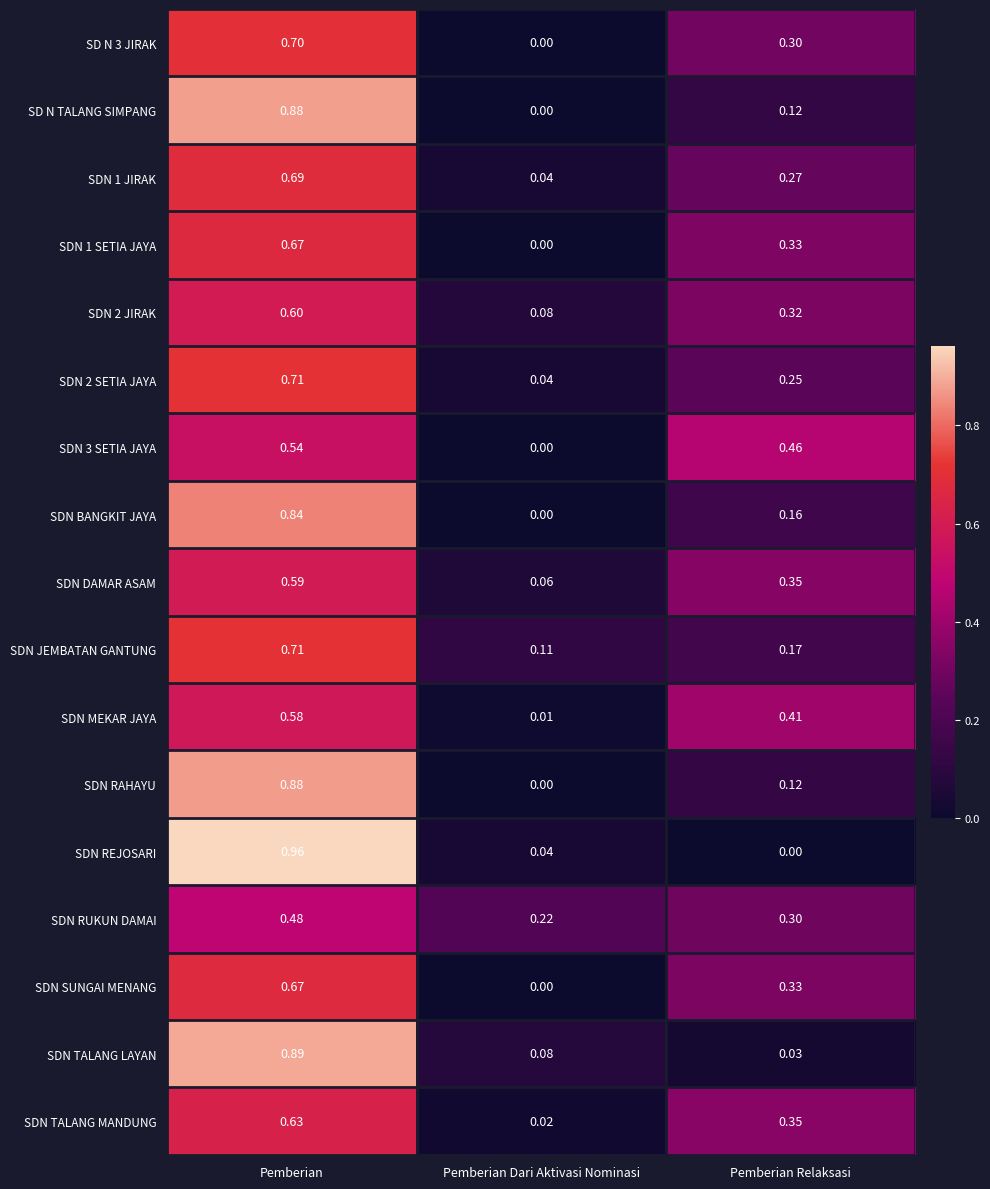

At which category does the chart reach its peak across all series?

Pemberian